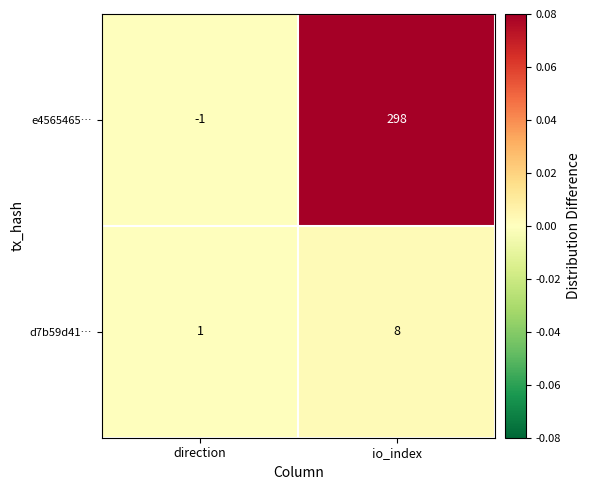

What is the sum of the e4565465… values at direction and io_index?

297